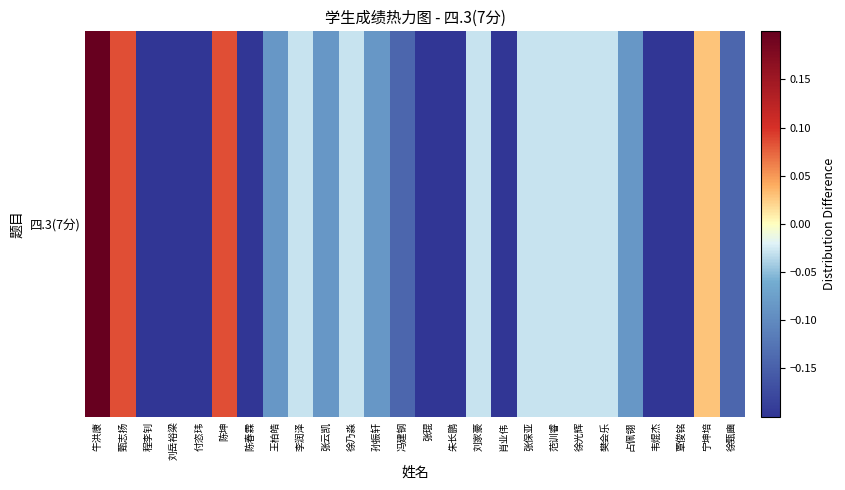

What is the difference between the maximum and minimum values?

0.4